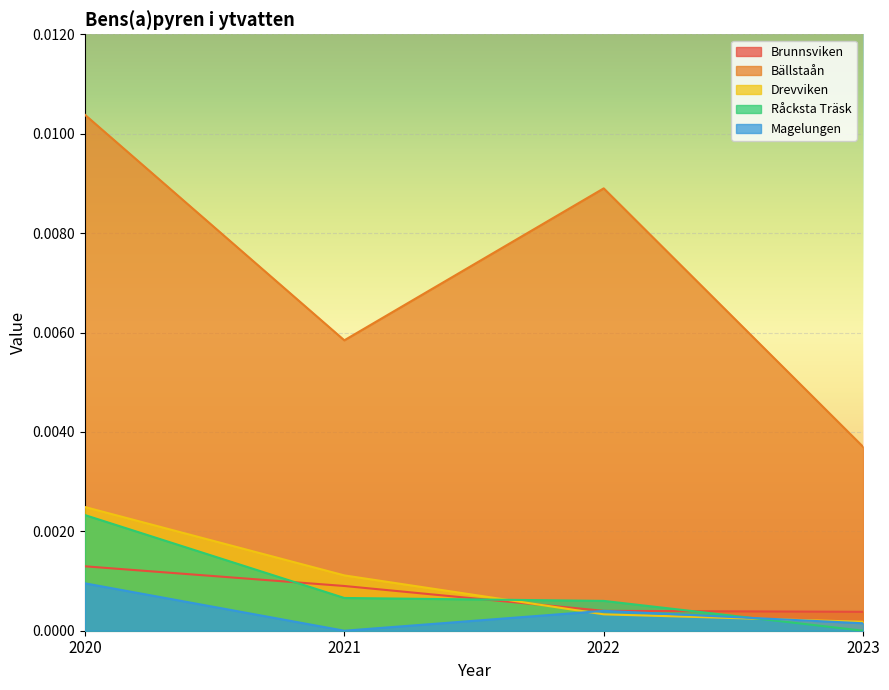

At which label is Brunnsviken closest to 0?

2023